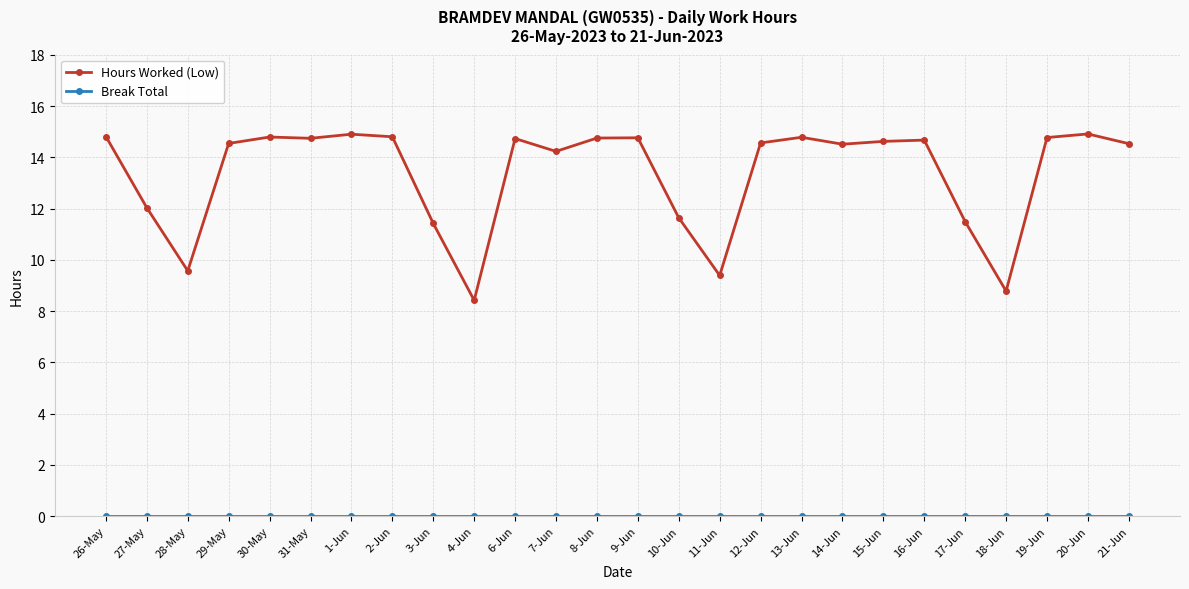

Is this an area chart (filled region under the line)?

No